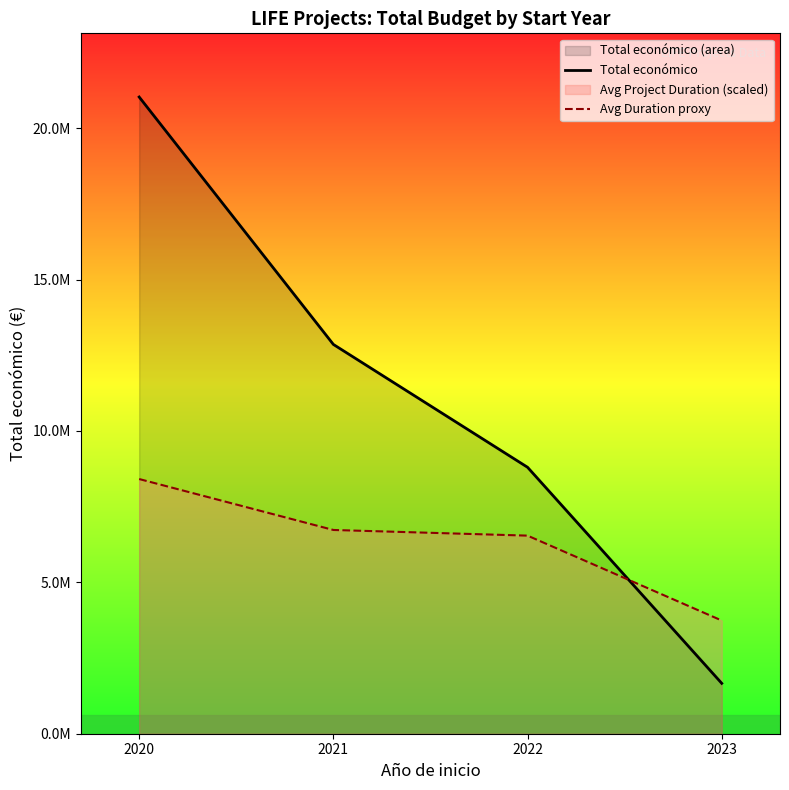

Does the chart have visible grid lines?

No